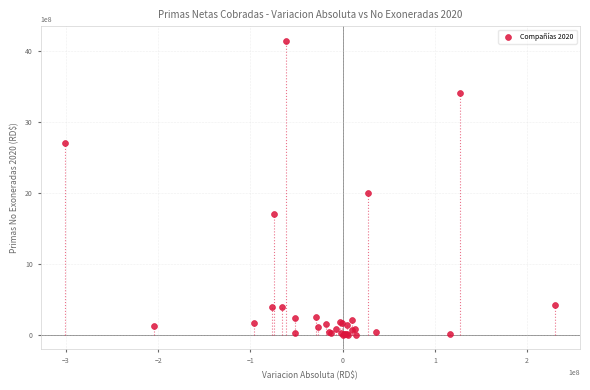

What Y value in the scatter plot is closest to 2072028161?

2004498359.3